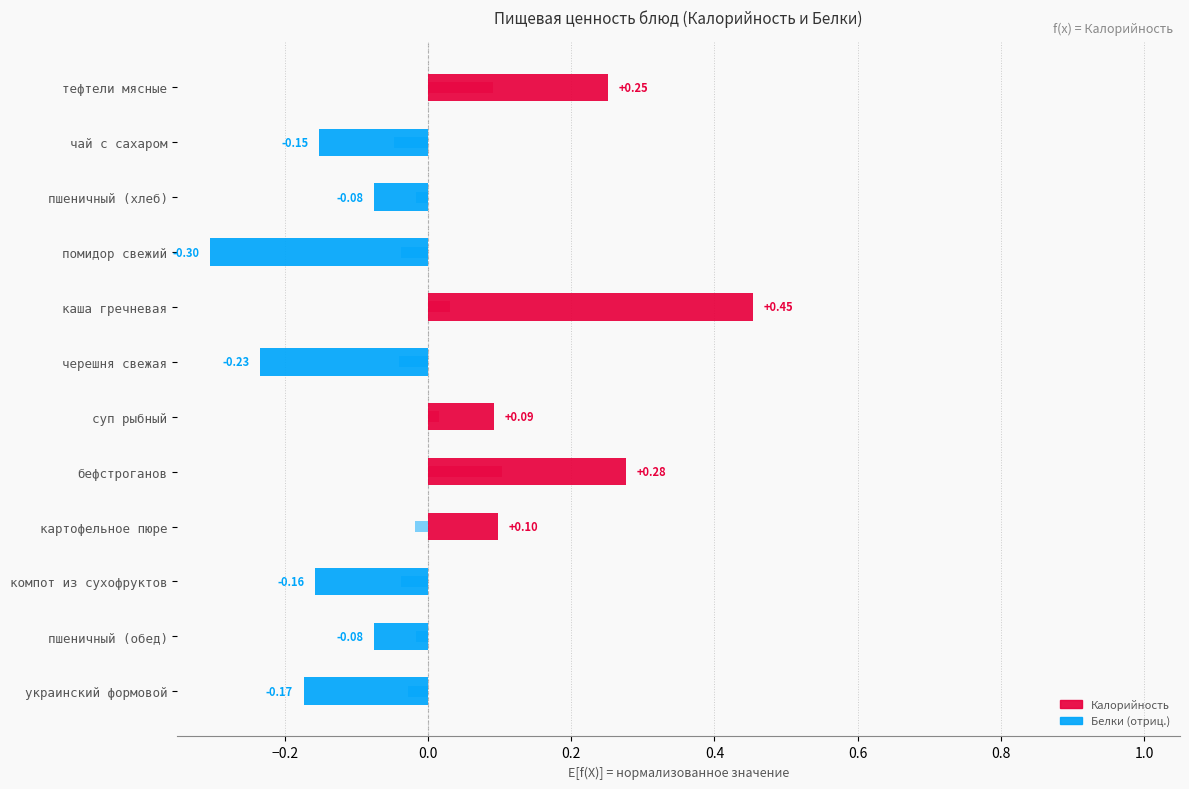

How many values in the Белки series are below 0?

8